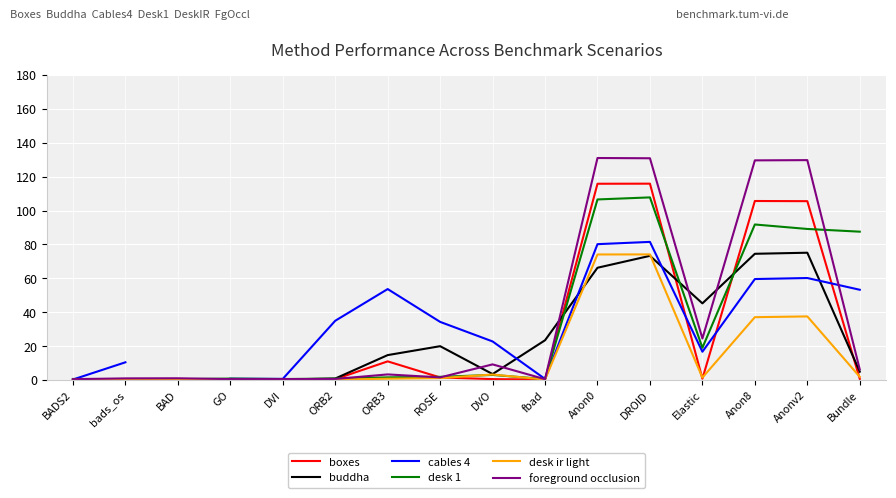

Rank the categories by buddha value from highest to lowest.

Anonv2, Anon8, DROID, Anon0, Elastic, fbad, ROSE, ORB3, Bundle, DVO, ORB2, GO, DVI, BAD, bads_os, BADS2